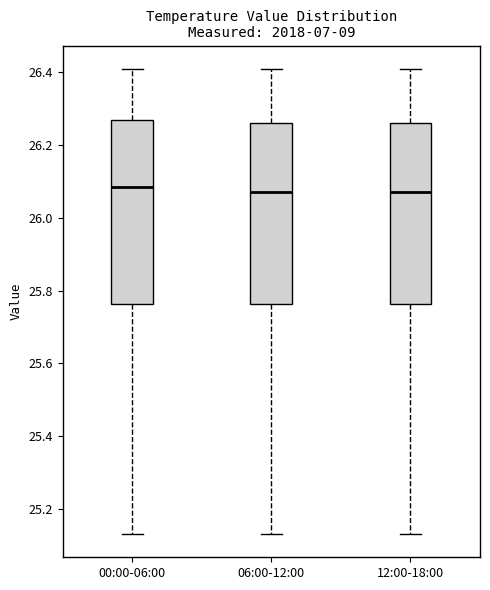

Where is the lower edge of the box for 00:00-06:00 on the y-axis? The values are not printed on the chart, so give them approximately, as read against the axis.

25.76